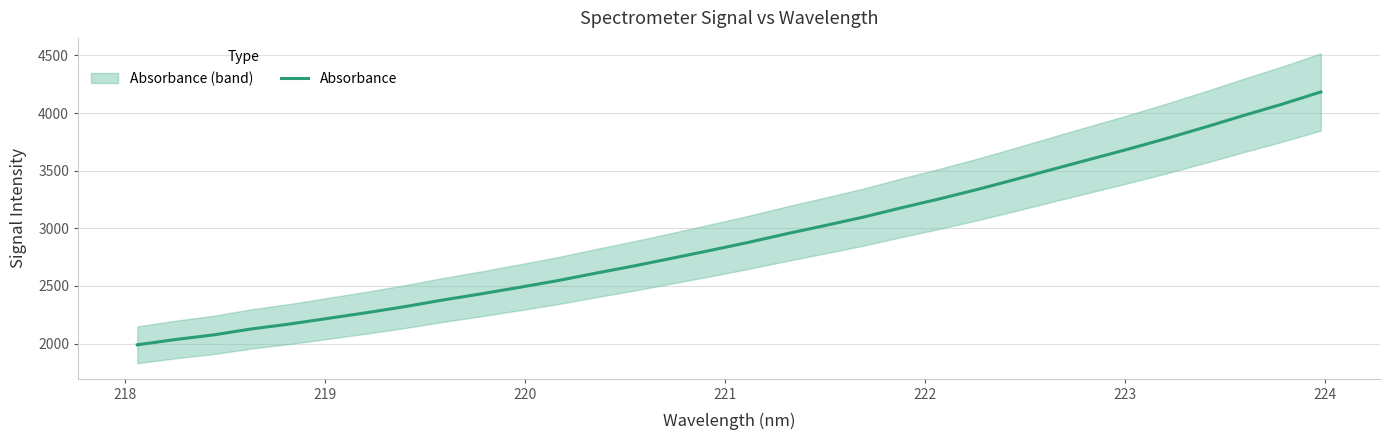

What is the value of the 9th point from the left?

2378.6